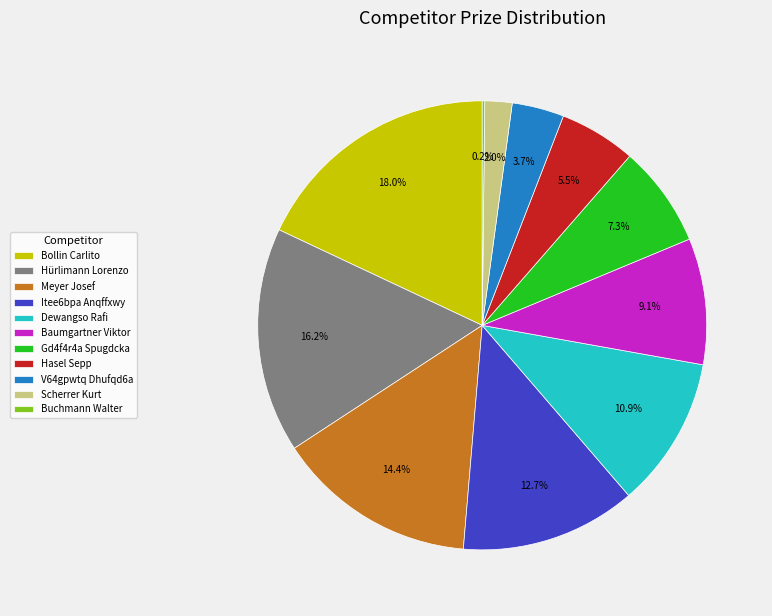

Is there any slice that represents more than half of the pie?

No